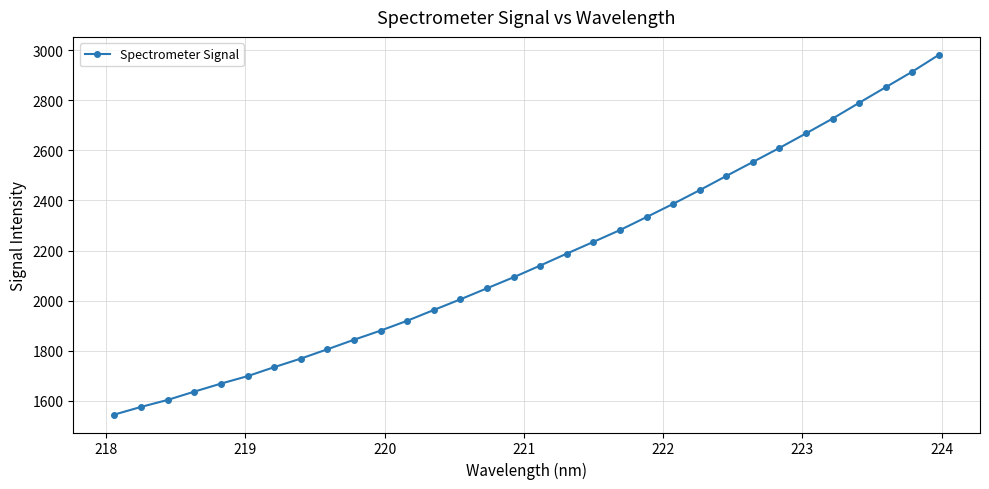

What is the sum of all values?

69398.9